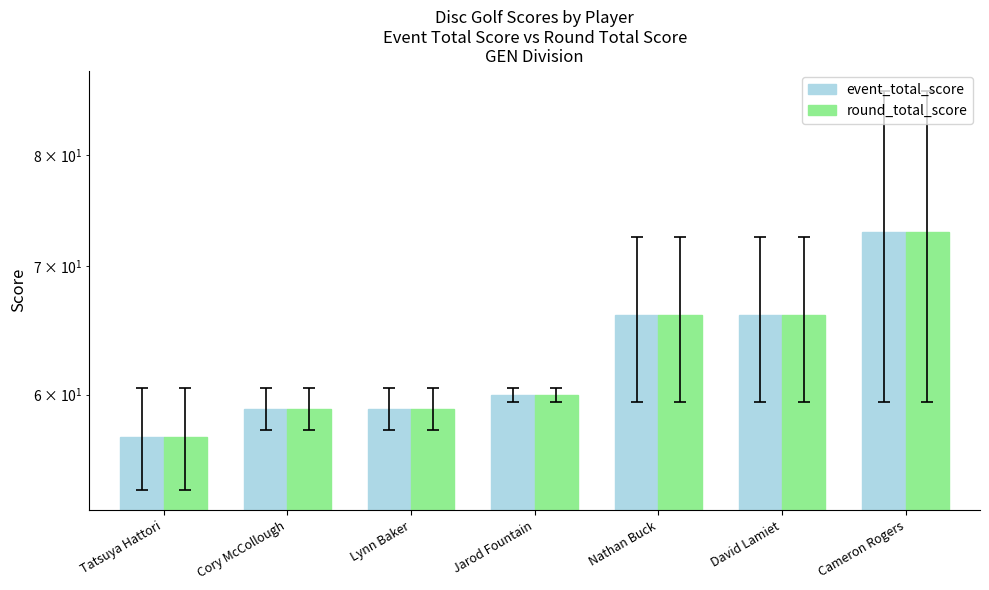

Which label corresponds to the smallest value in the chart?

Tatsuya Hattori